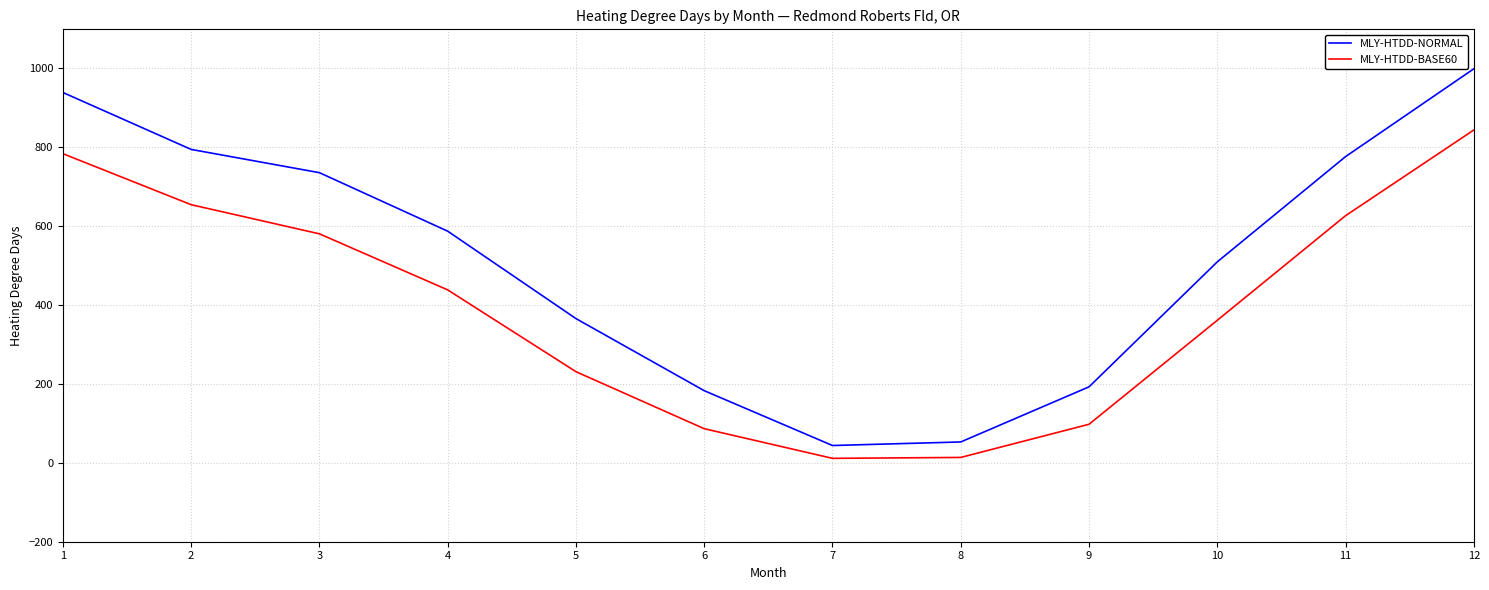

How many lines are shown in the chart?

2